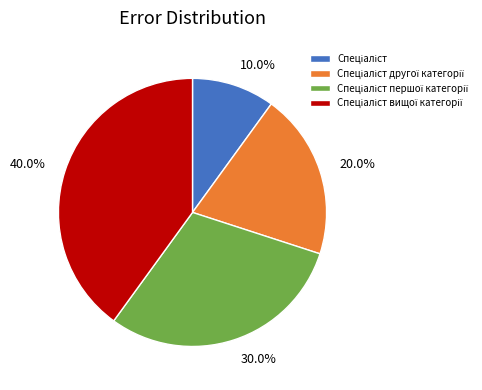

Count the number of slices in the pie.

4